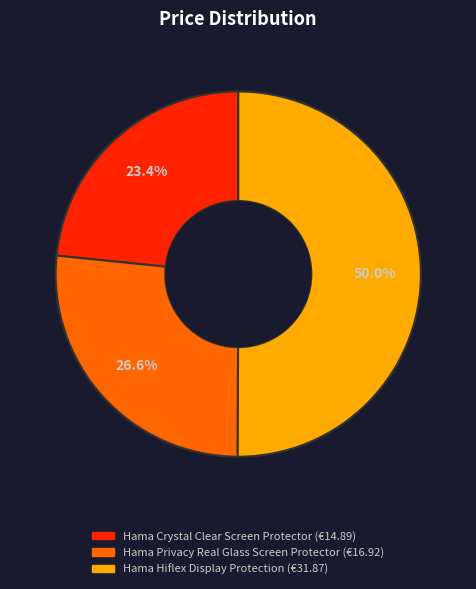

Between Hama Crystal Clear Screen Protector and Hama Hiflex Display Protection, which is larger?

Hama Hiflex Display Protection